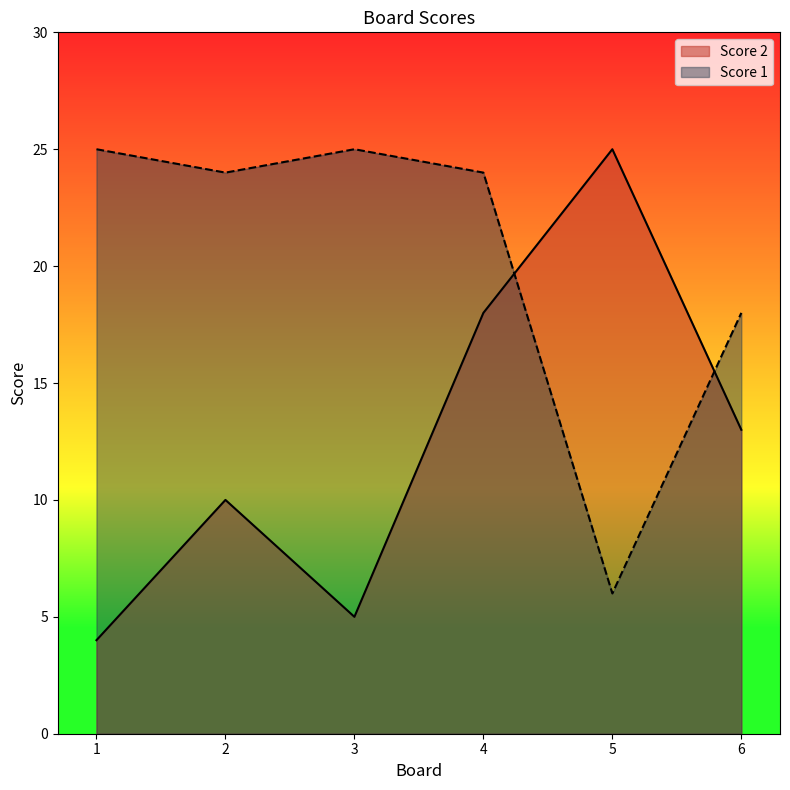

What is the difference between the second highest and minimum values in the Score 2 series?

14